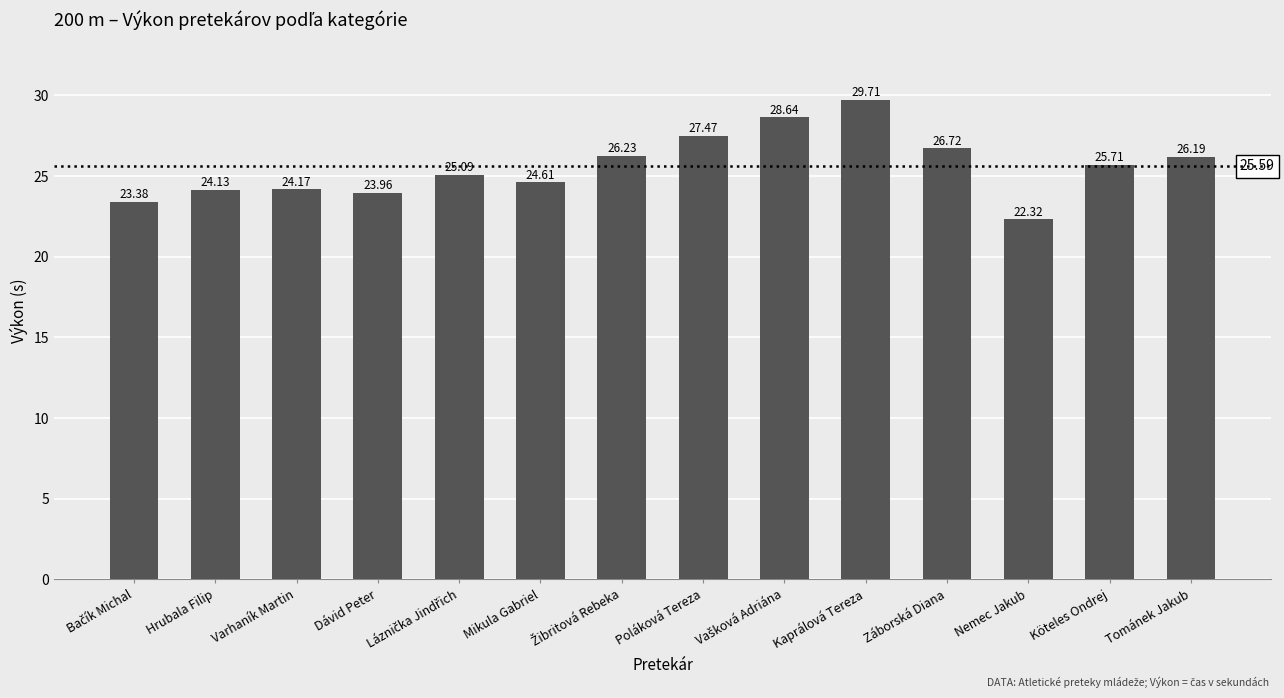

What is the minimum value shown in the chart?

22.3